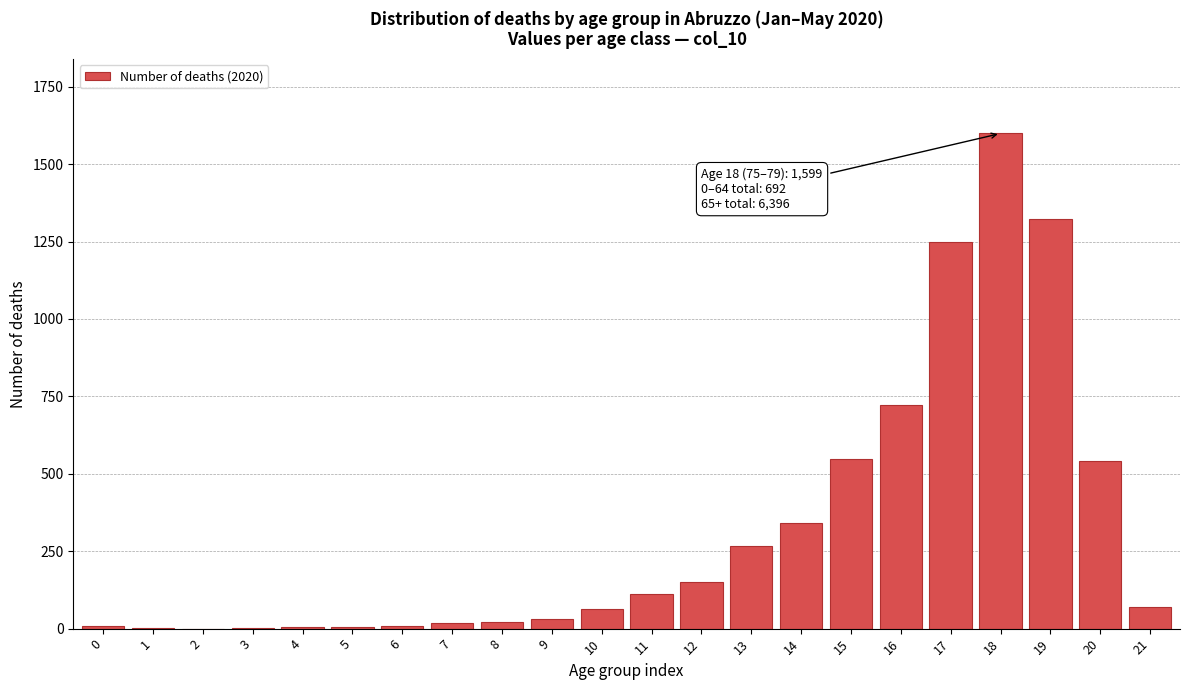

What is the greatest value displayed?

1599